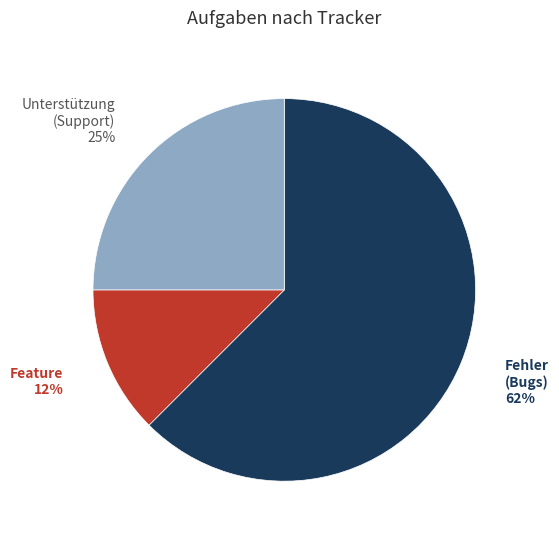

Is there a majority slice in this chart?

Yes